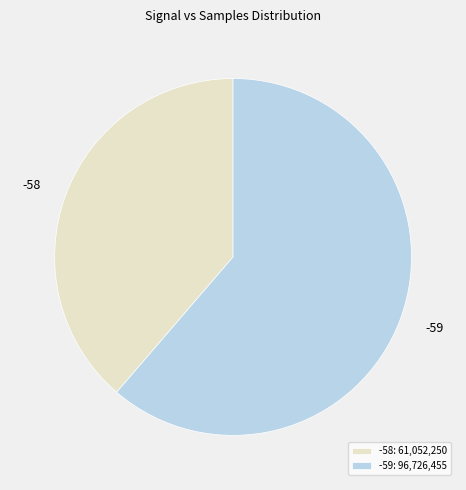

What is the ratio of the value at -59 to the value at -58?

1.6